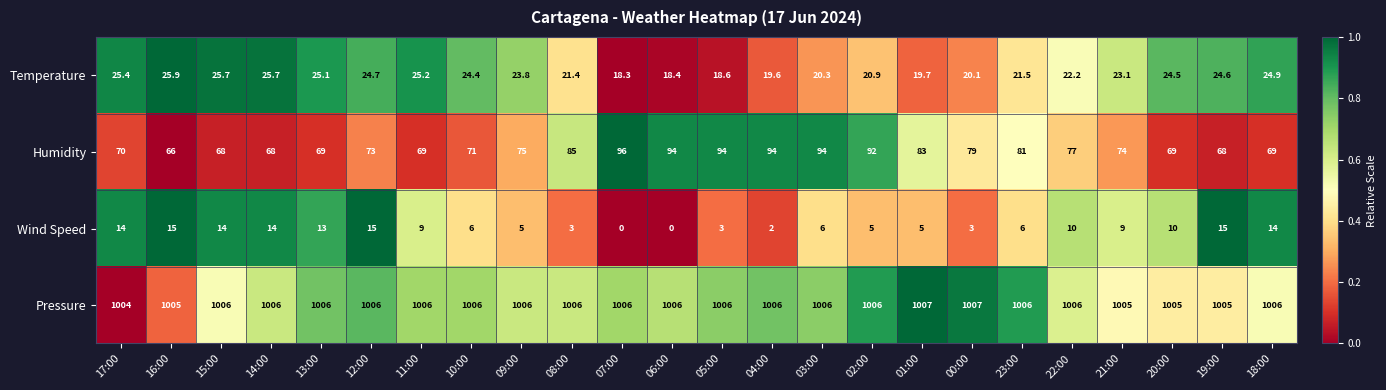

What is the greatest value displayed?

1007.0